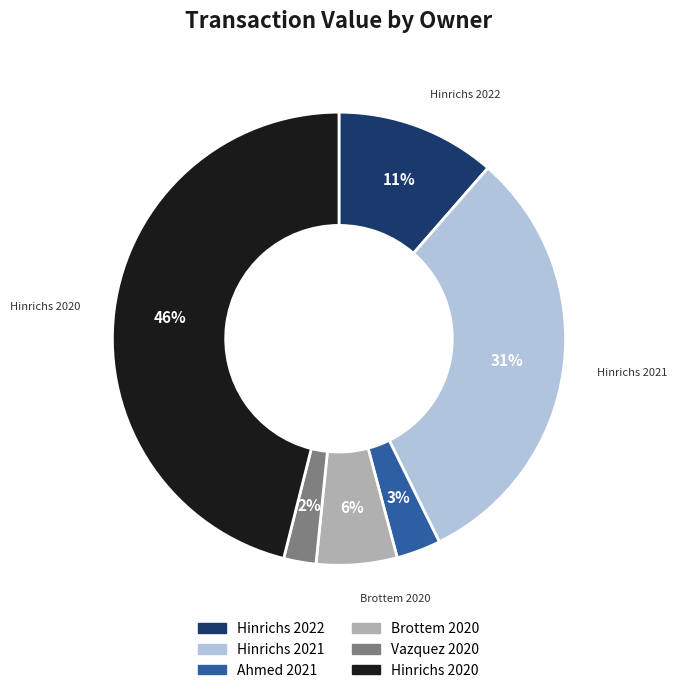

The Brottem 2020 slice represents 1% of the pie. True or false?

False